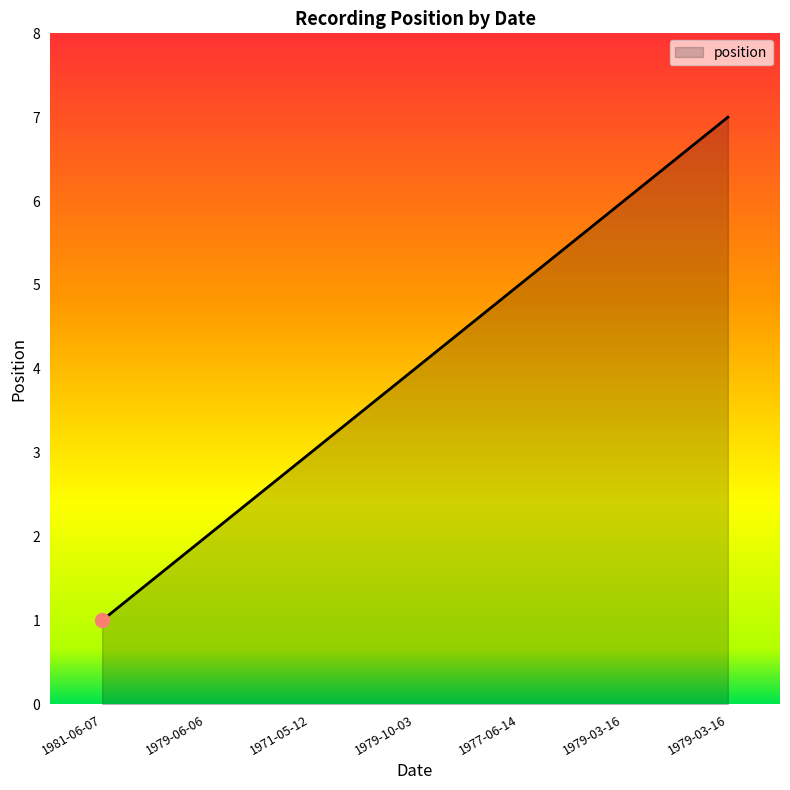

What is the difference between the maximum and second lowest values?

5